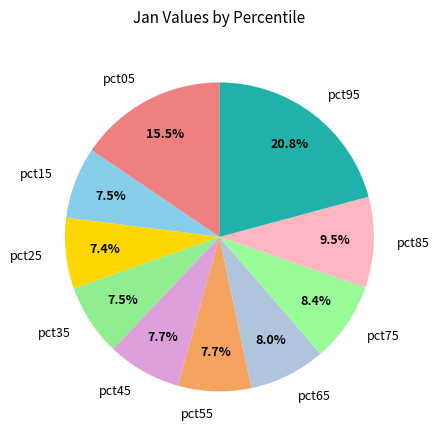

To the nearest percent, what is the combined percentage of pct75 and pct95?

29%